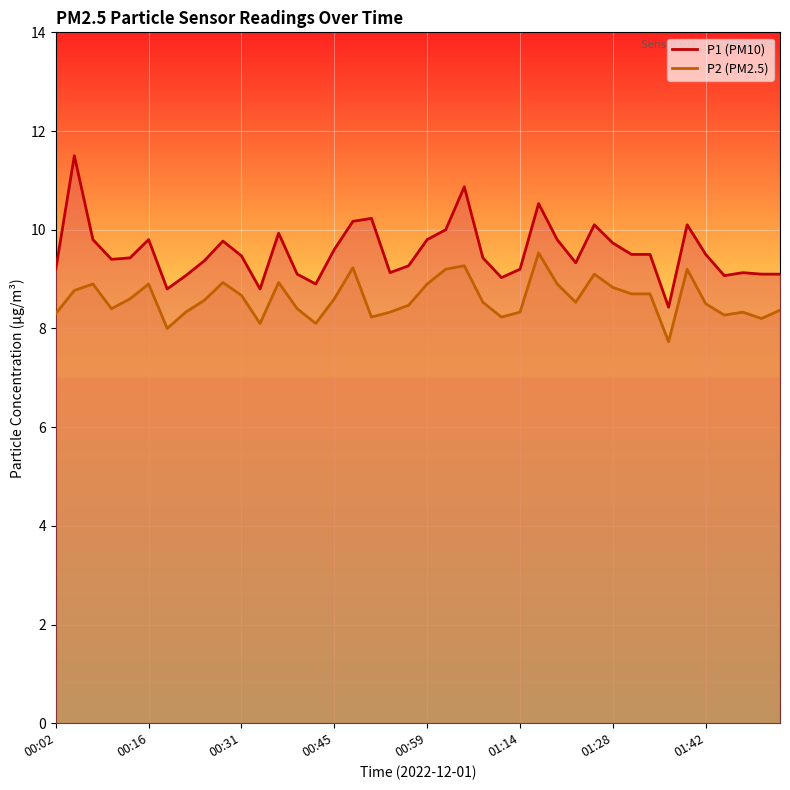

Reading left to right, what are all the values shown in this chart?

P1 line: 9.2	11.5	9.8	9.4	9.4	9.8	8.8	9.1	9.4	9.8	9.5	8.8	9.9	9.1	8.9	9.6	10.2	10.2	9.1	9.3	9.8	10.0	10.9	9.4	9.0	9.2	10.5	9.8	9.3	10.1	9.7	9.5	9.5	8.4	10.1	9.5	9.1	9.1	9.1	9.1
P2 line: 8.3	8.8	8.9	8.4	8.6	8.9	8.0	8.3	8.6	8.9	8.7	8.1	8.9	8.4	8.1	8.6	9.2	8.2	8.3	8.5	8.9	9.2	9.3	8.5	8.2	8.3	9.5	8.9	8.5	9.1	8.8	8.7	8.7	7.7	9.2	8.5	8.3	8.3	8.2	8.4